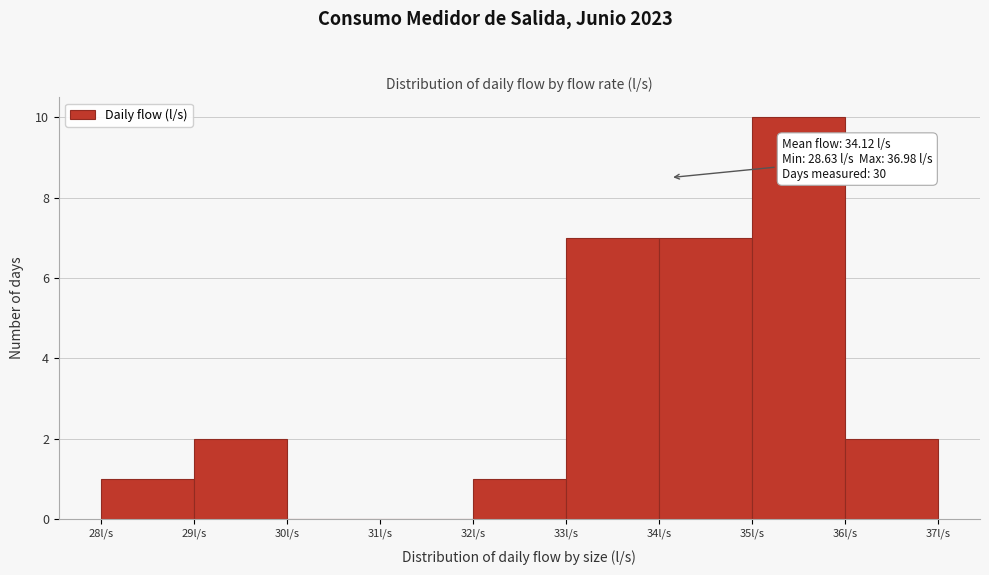

Over which range of the x-axis is the bar tallest?

35 to 36